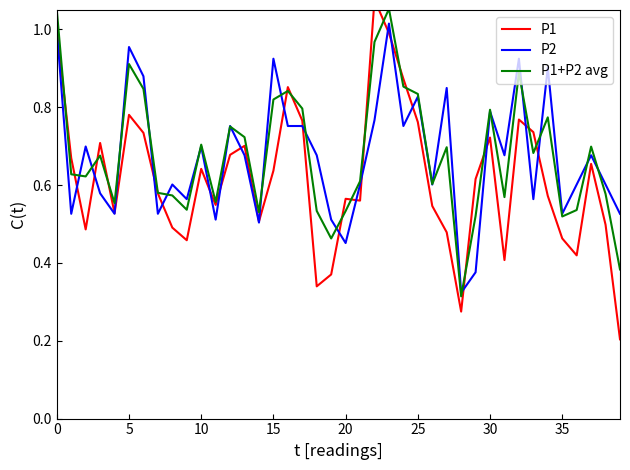

What is the difference between the second highest and second lowest values in the P1 series?

0.7